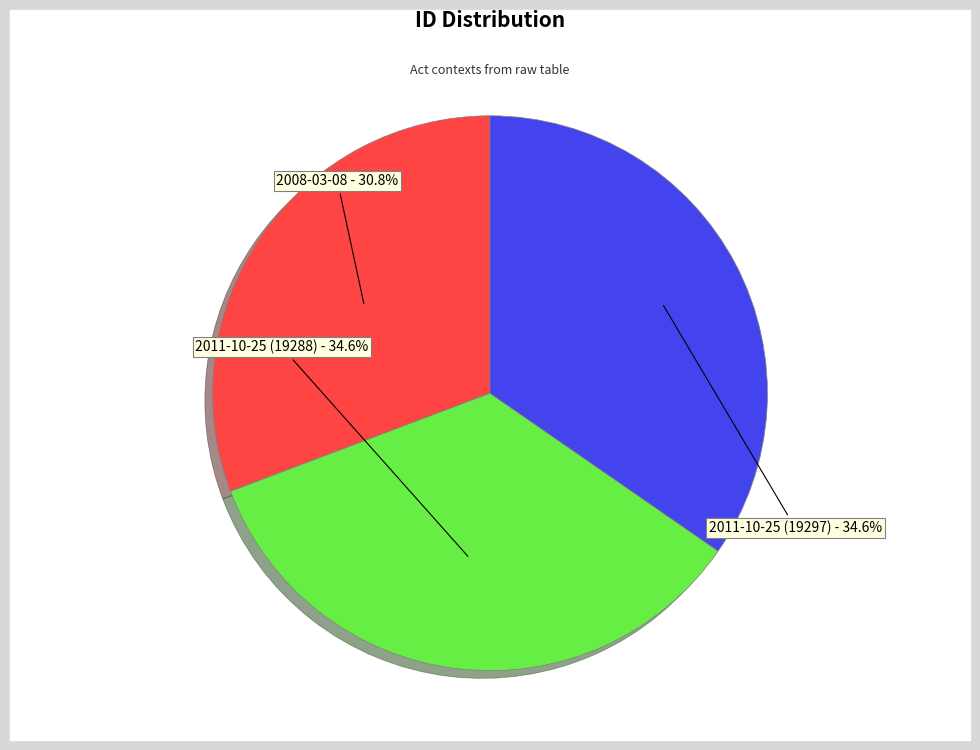

What percentage is the 2008-03-08 slice, to the nearest percent?

31%